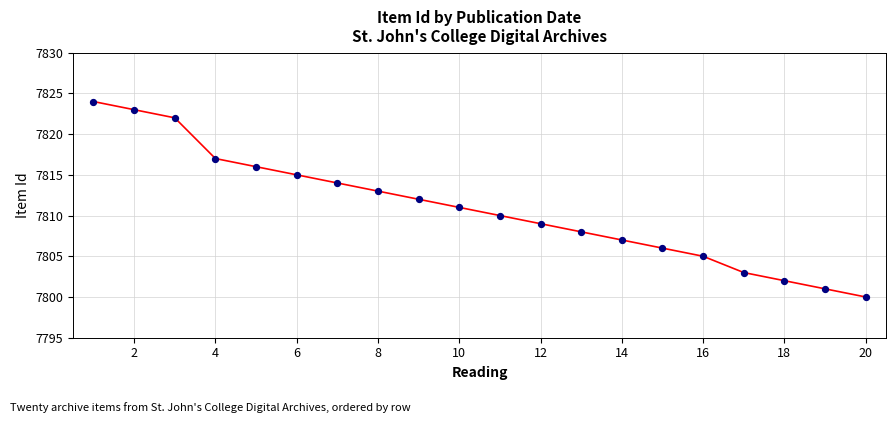

What is the maximum value shown in the chart?

7824